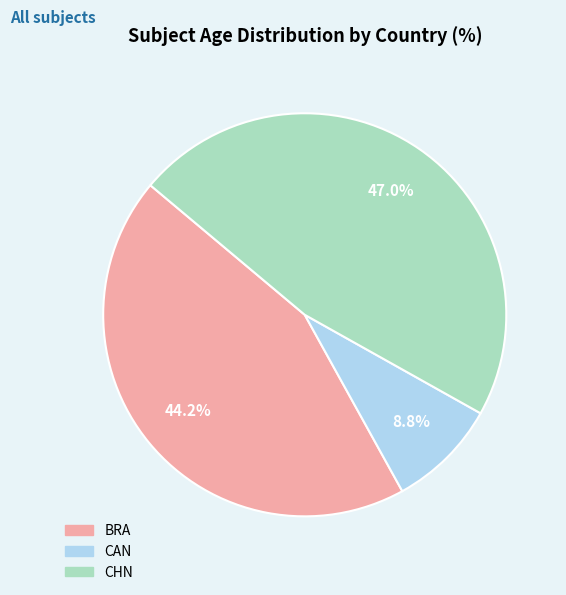

Is there any slice that represents more than half of the pie?

No